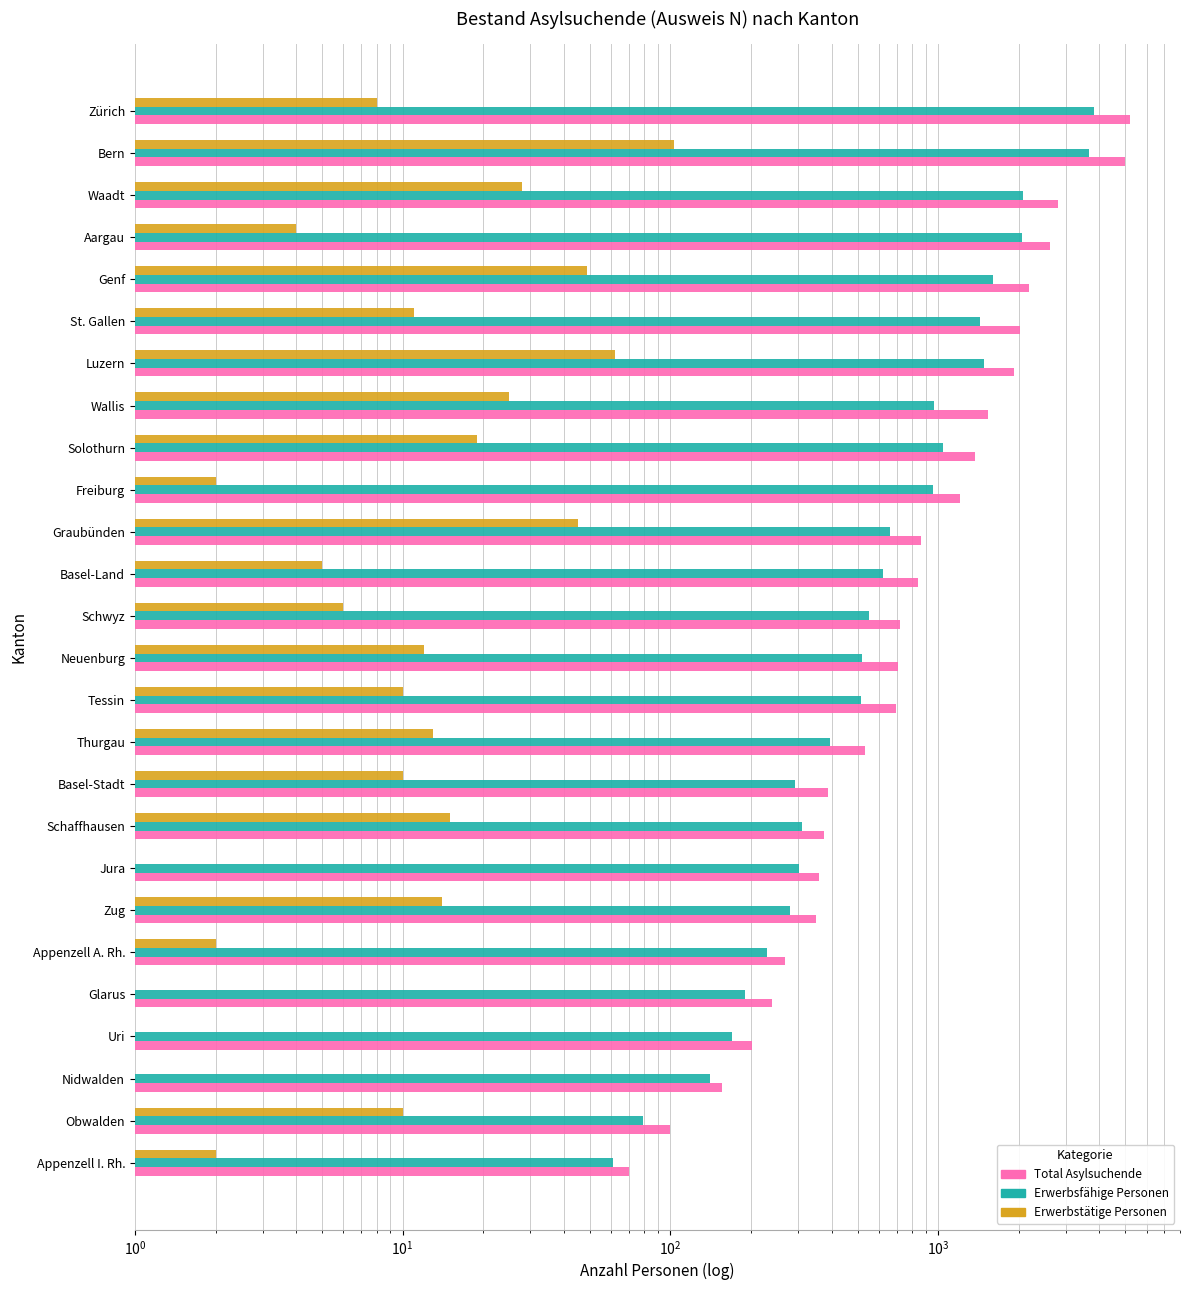

What is the average value of the Total Asylsuchende series?

1258